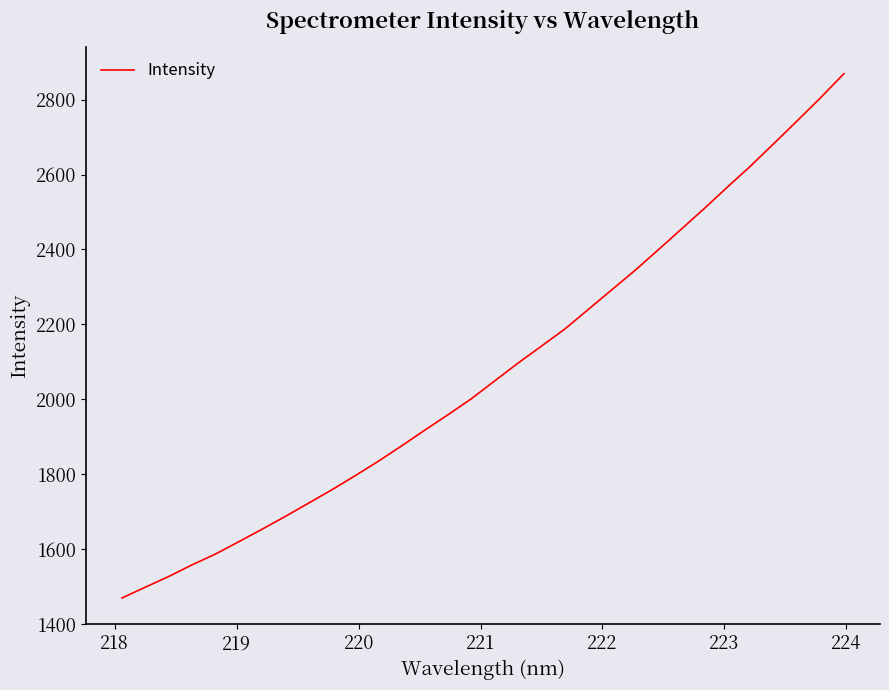

What is the greatest value displayed?

2869.2